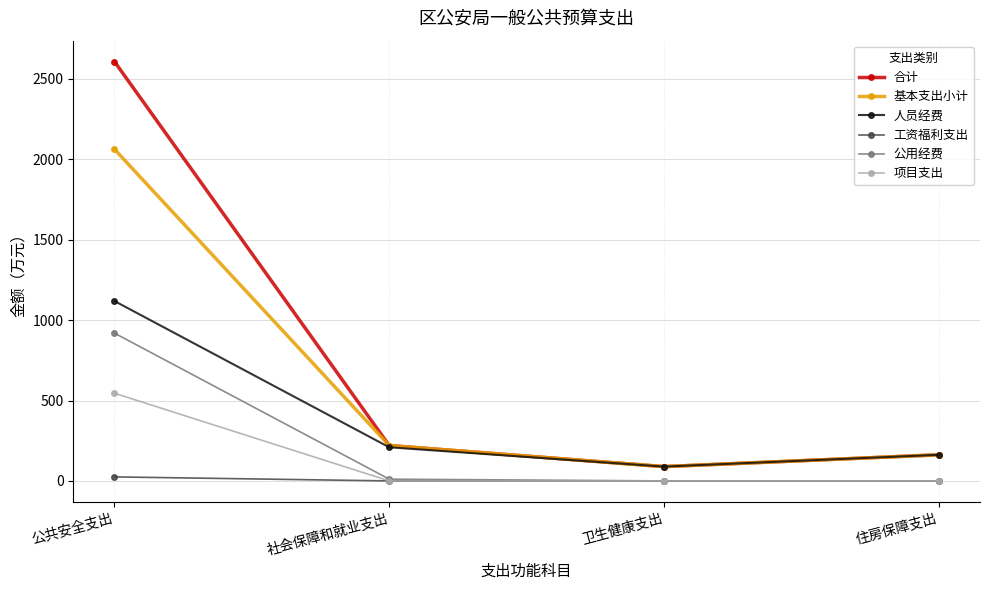

How many data points in 项目支出 are above 0?

1